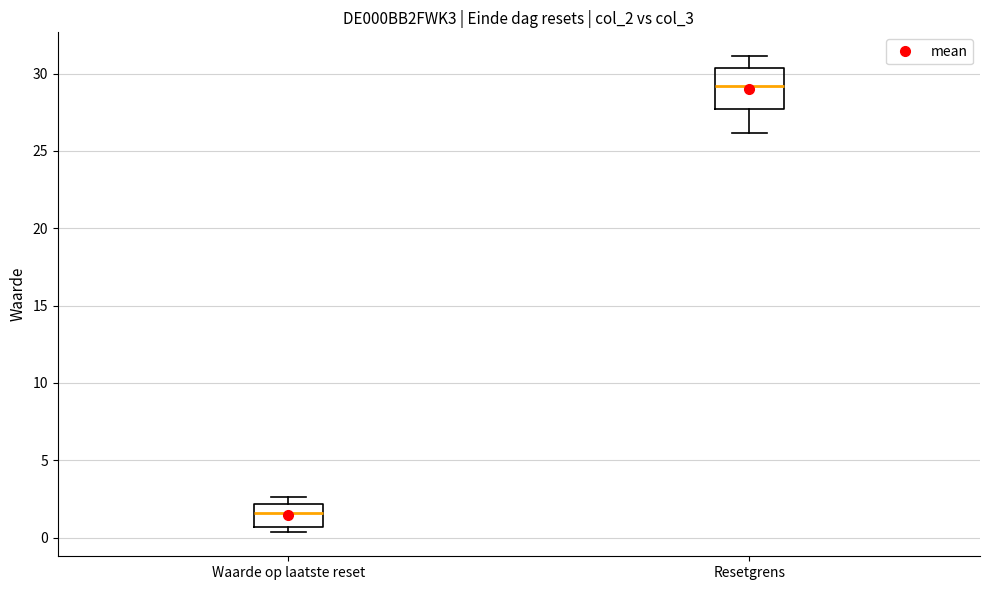

Where is the lower edge of the box for Waarde op laatste reset on the y-axis? The values are not printed on the chart, so give them approximately, as read against the axis.

0.5